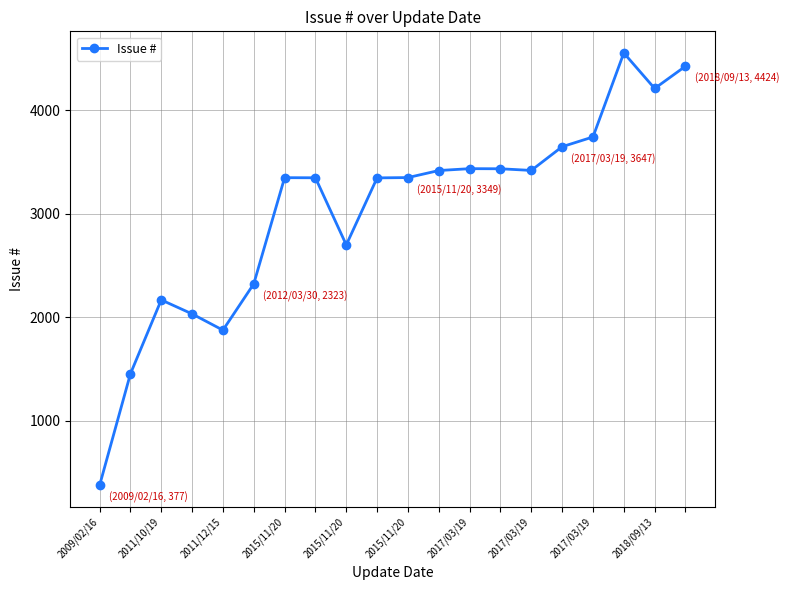

What is the greatest value displayed?

4552